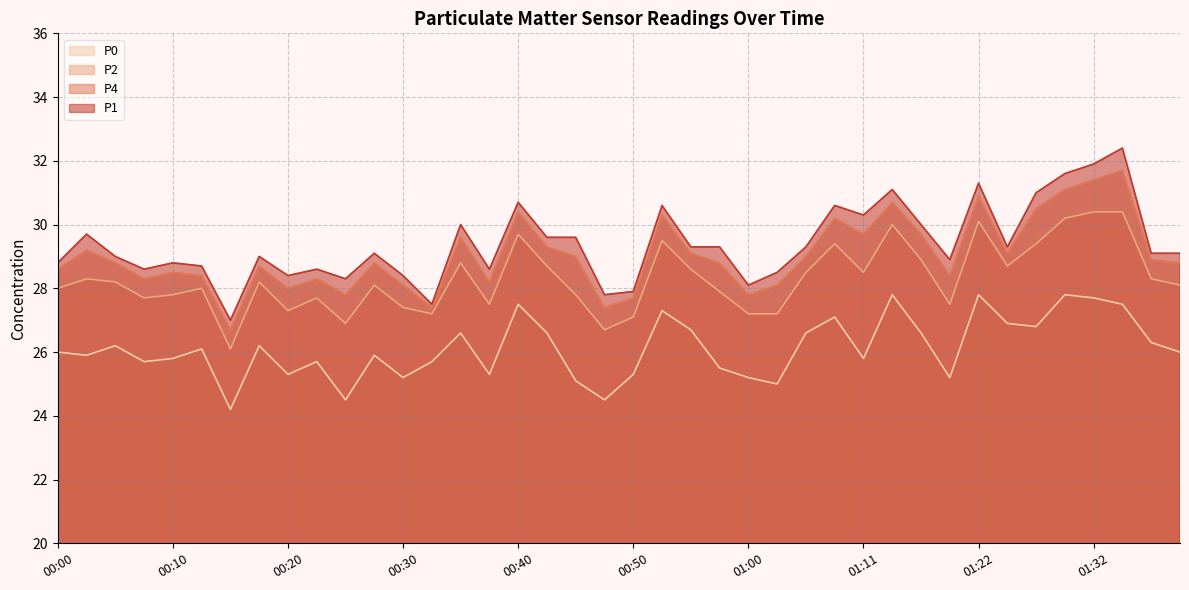

What is the difference between the second highest and minimum values in the P4 series?

4.7